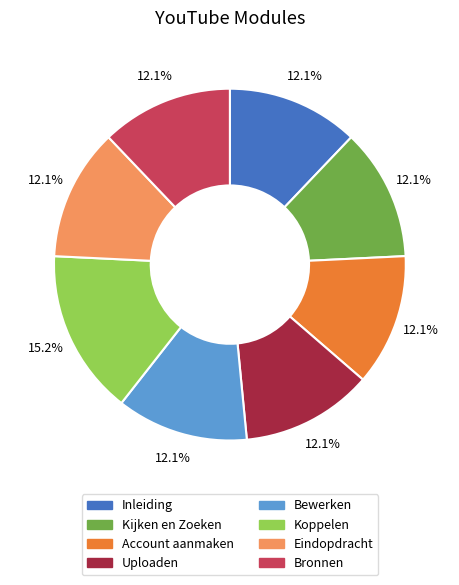

How many slices are in this pie chart?

8